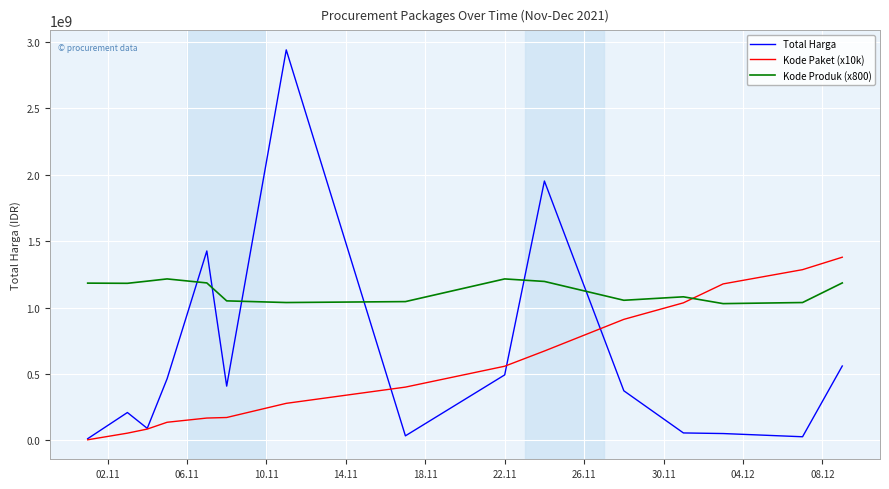

What are all the series names shown in the legend?

Total Harga, Kode Paket (x10k), Kode Produk (x800)